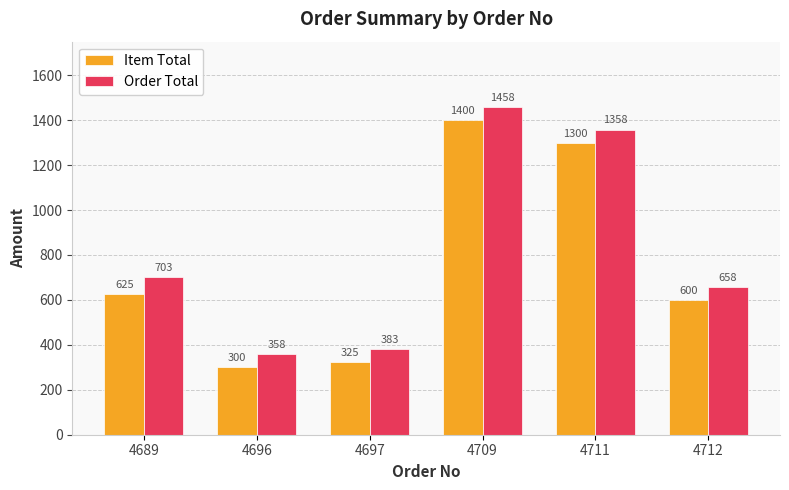

Count the number of categories in the chart.

6